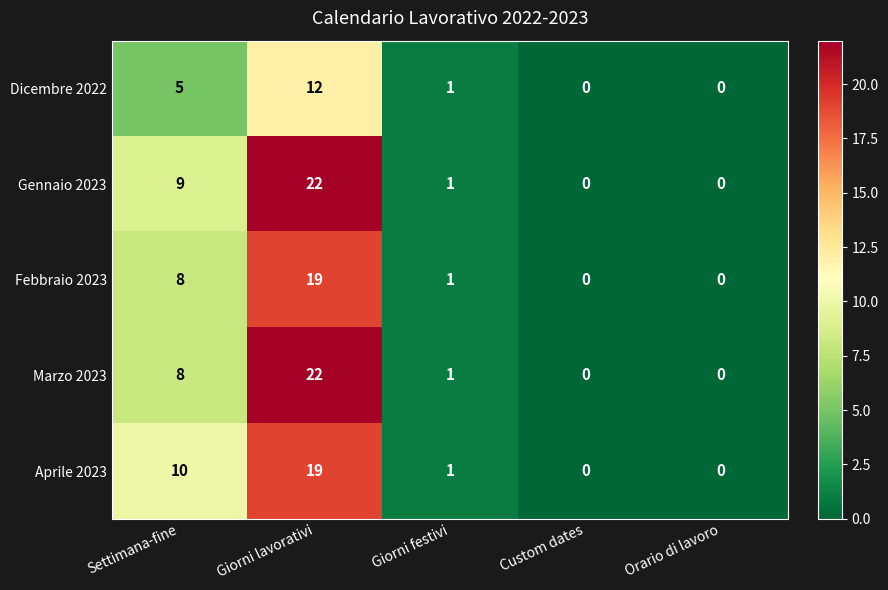

What is the total value across all series at Settimana-fine?

40